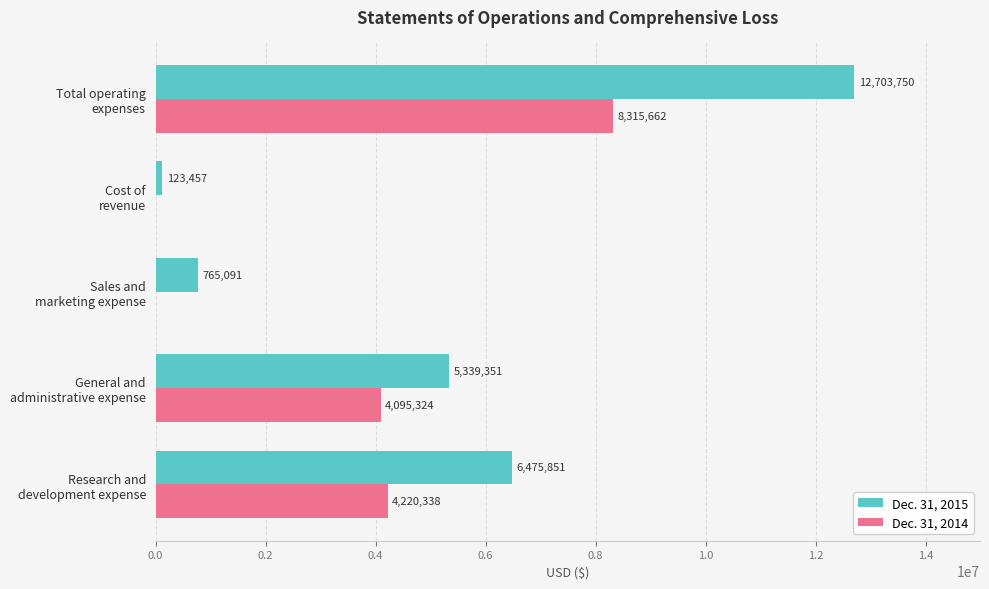

What is the sum of all Dec. 31, 2014 values?

16631324